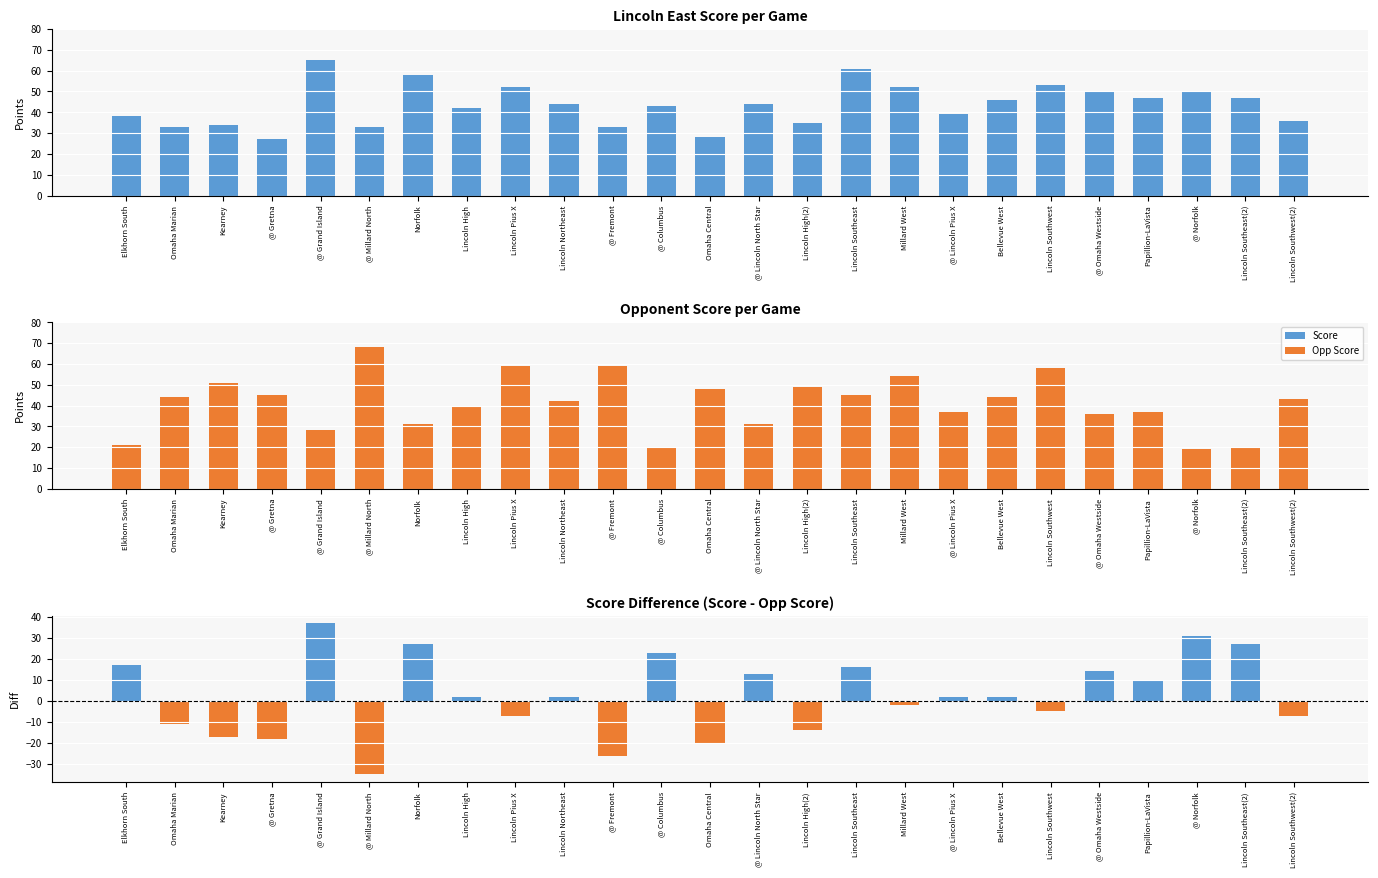

What is the value of the Score Diff bar at the 21st from the left?

14